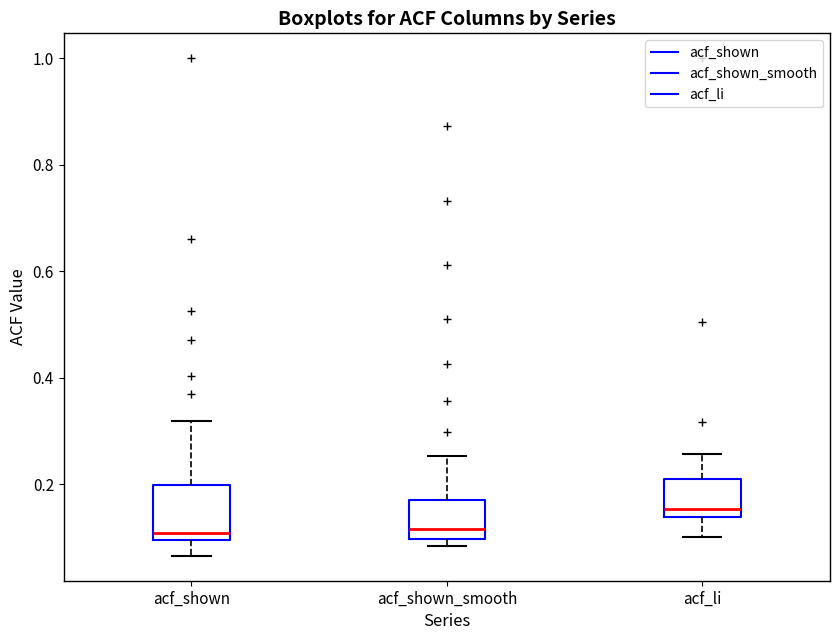

Where does the upper whisker of the box for acf_shown end on the y-axis? The values are not printed on the chart, so give them approximately, as read against the axis.

0.32